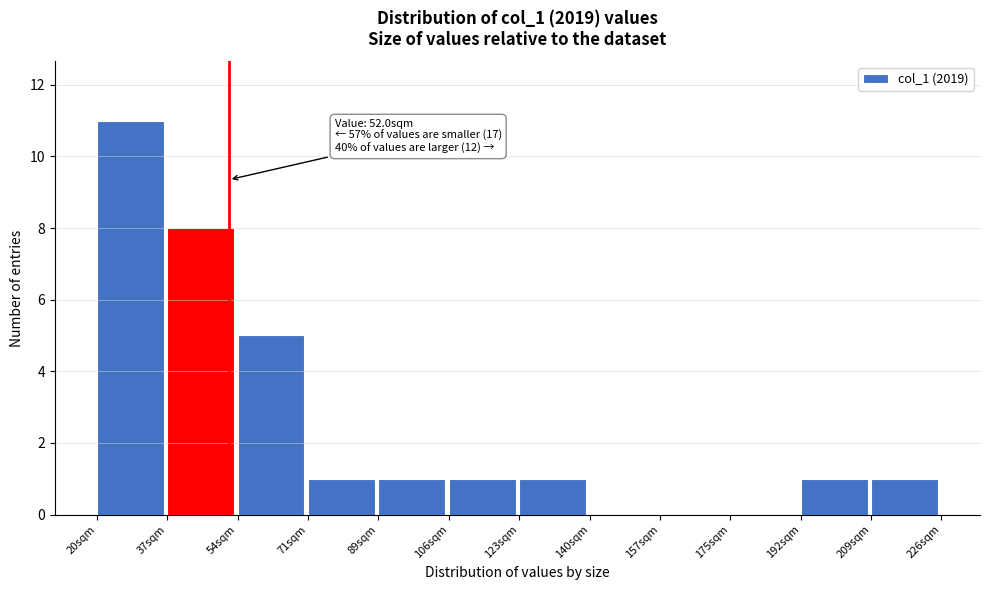

Over which range of the x-axis is the bar tallest?

20 to 36